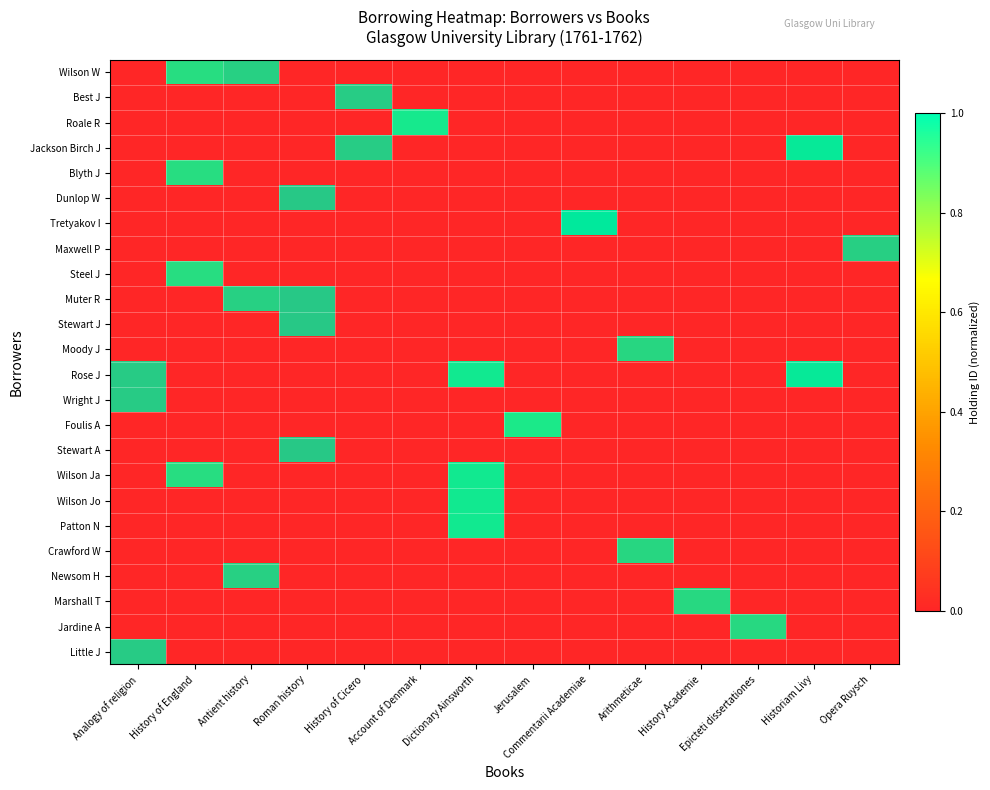

How many data points does each series have?

14